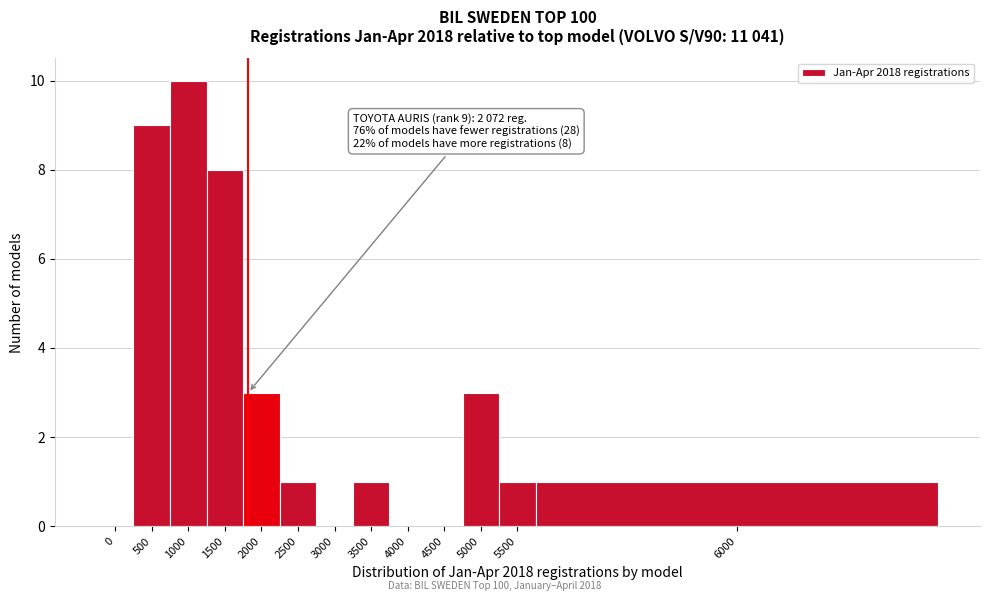

Reading left to right, extract all data points from this chart.

0=0	500=9	1000=10	1500=8	2000=3	2500=1	3000=0	3500=1	4000=0	4500=0	5000=3	5500=1	6000=1